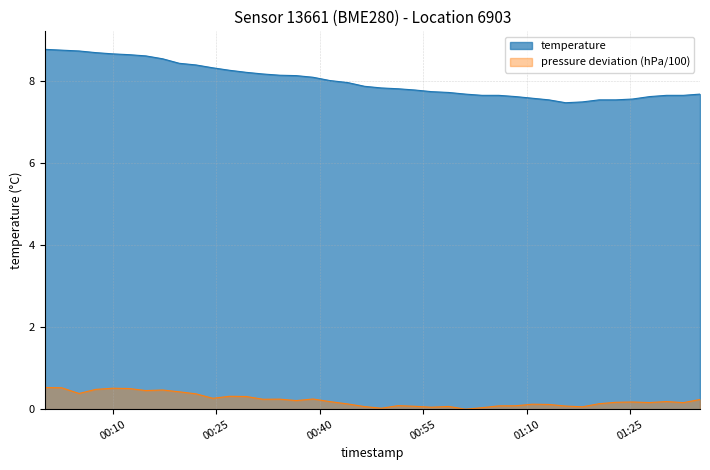

What are all the series names shown in the legend?

temperature, pressure deviation (hPa/100)